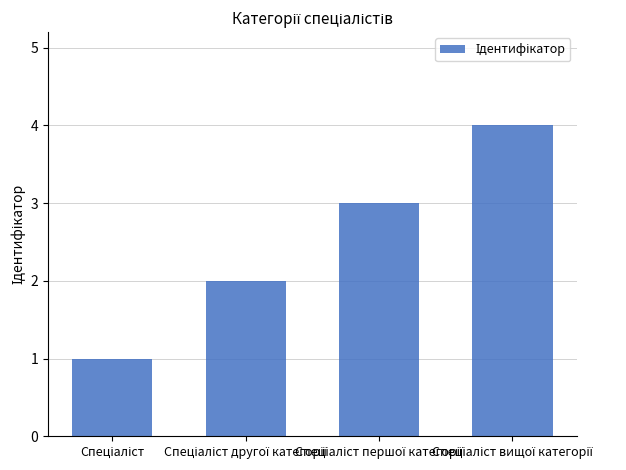

What is the sum of all values?

10